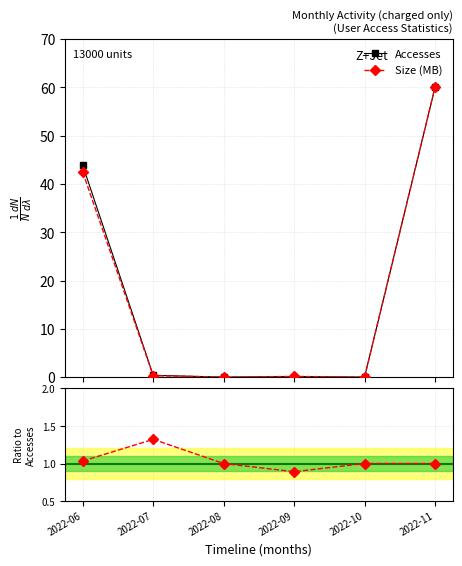

What is the value of the Size (MB) point at the 6th from the left?

60.0